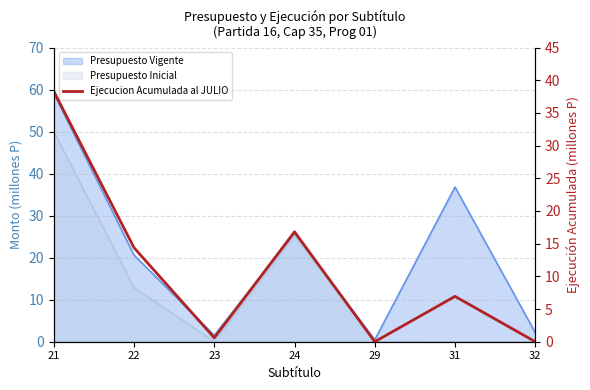

At which category does the data reach its first local valley?

23